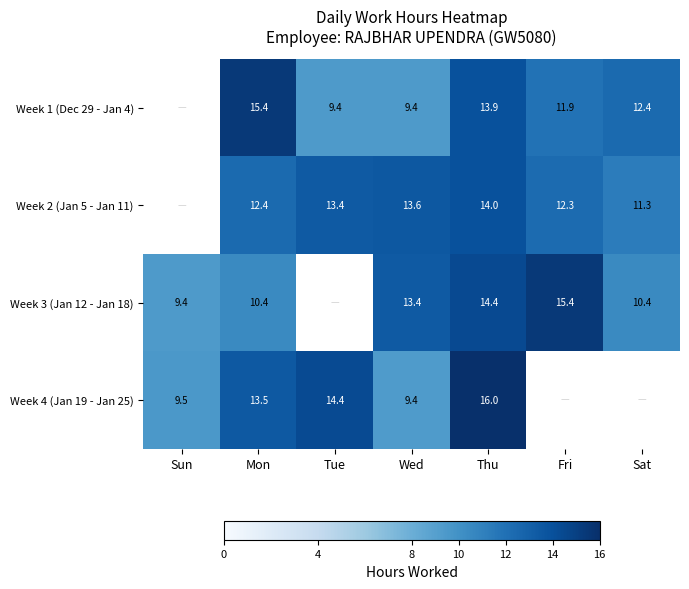

The value of Week 4 (Jan 19 - Jan 25) at Mon is 13.5. True or false?

True